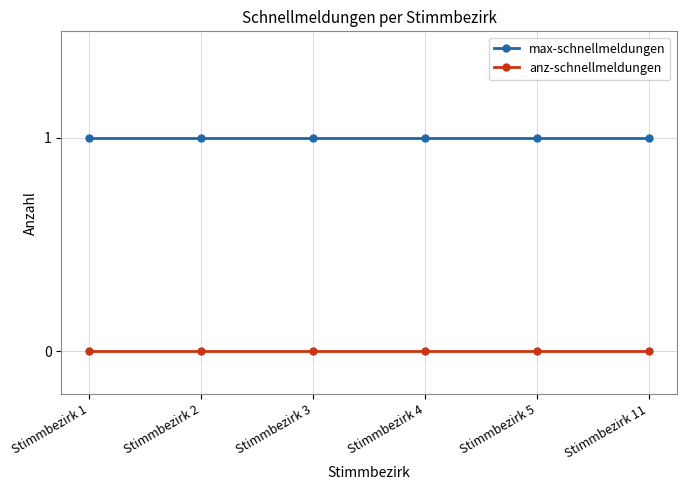

Reading left to right, what are all the values shown in this chart?

max-schnellmeldungen: Stimmbezirk 1=1	Stimmbezirk 2=1	Stimmbezirk 3=1	Stimmbezirk 4=1	Stimmbezirk 5=1	Stimmbezirk 11=1
anz-schnellmeldungen: Stimmbezirk 1=0	Stimmbezirk 2=0	Stimmbezirk 3=0	Stimmbezirk 4=0	Stimmbezirk 5=0	Stimmbezirk 11=0